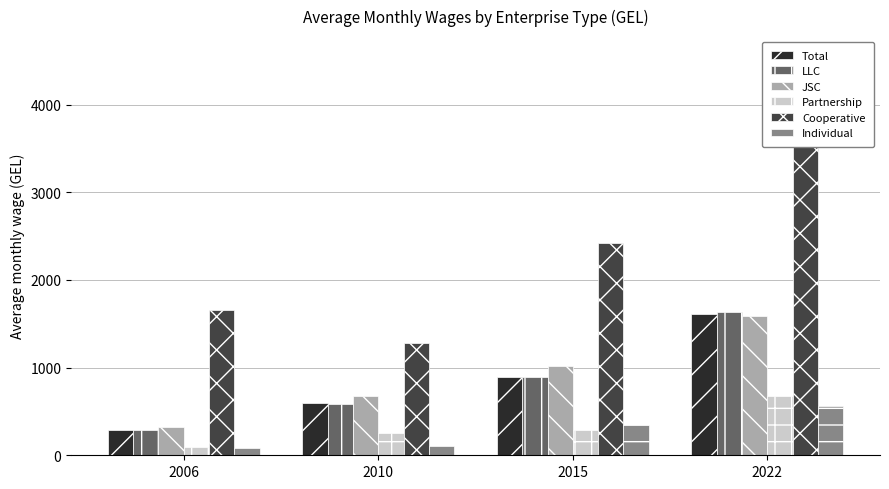

Is it true that Partnership equals 32.8 at 2006?

False